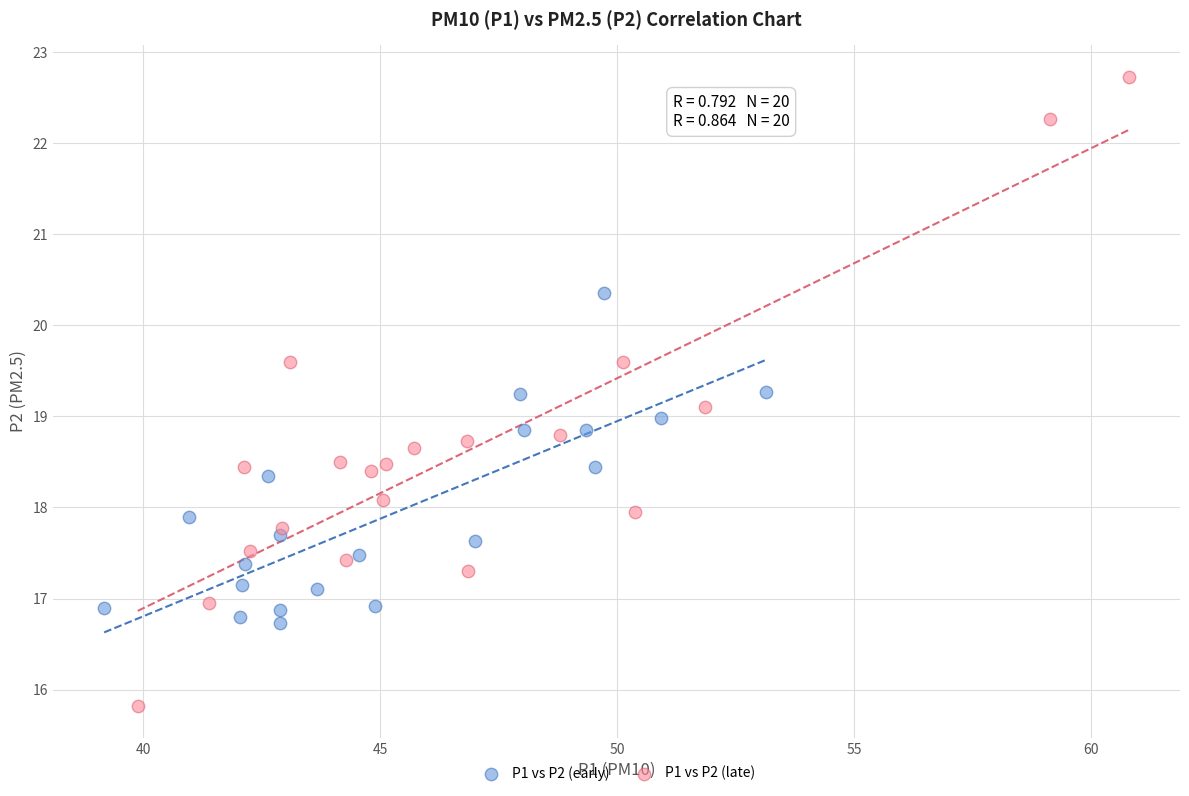

What are all the series names shown in the legend?

P1 vs P2 (early), P1 vs P2 (late)